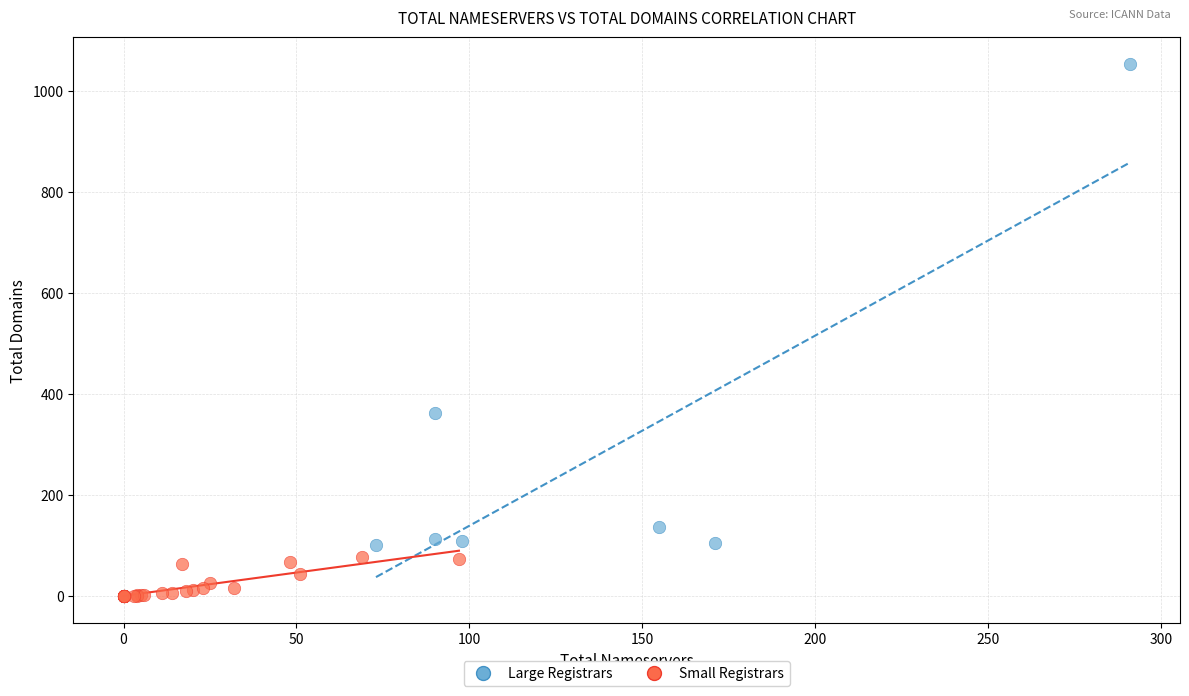

Which series reaches the minimum Y coordinate?

Small Registrars